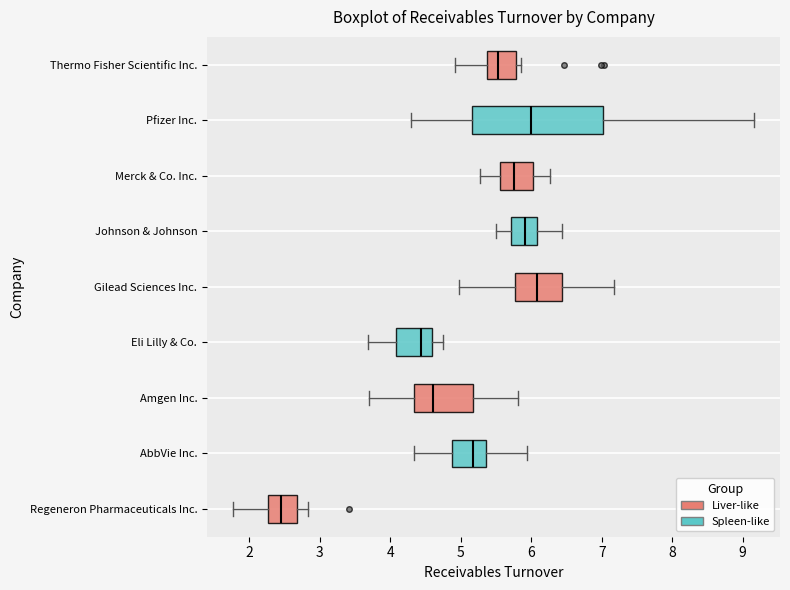

Which box's median line is the furthest to the left?

Regeneron Pharmaceuticals Inc.